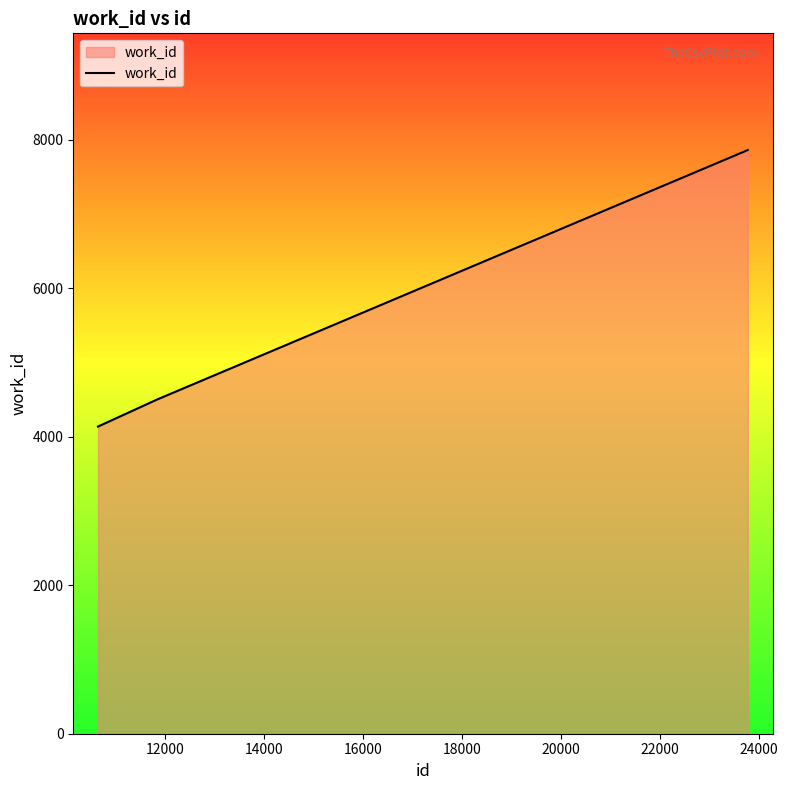

What is the difference between the maximum and second lowest values?

3360